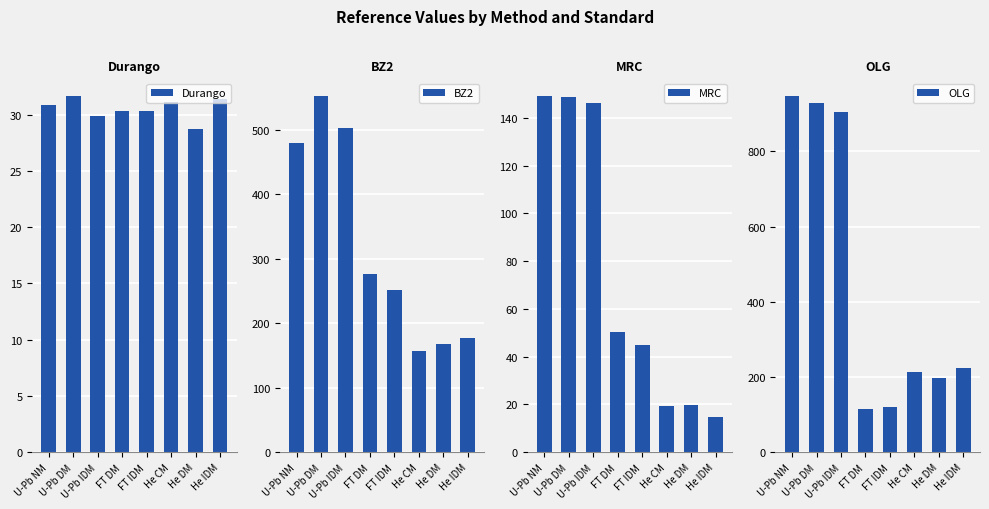

What is the difference between the maximum and second lowest values in the Durango series?

1.8